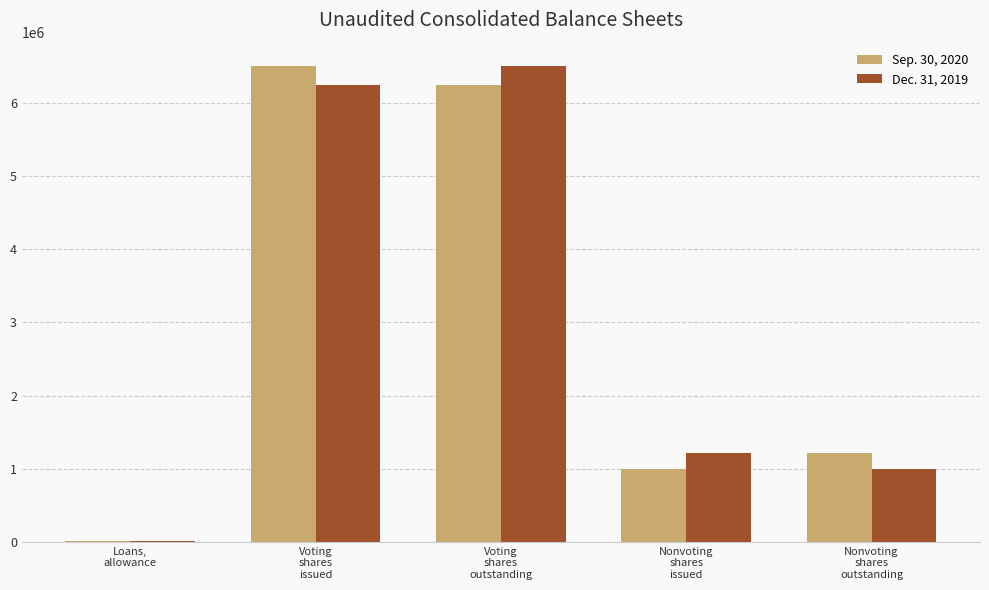

Reading left to right, list all the values displayed in this chart.

Sep. 30, 2020: Loans,
allowance=11481	Voting
shares
issued=6499183	Voting
shares
outstanding=6251975	Nonvoting
shares
issued=1000000	Nonvoting
shares
outstanding=1220000
Dec. 31, 2019: Loans,
allowance=8376	Voting
shares
issued=6251975	Voting
shares
outstanding=6499183	Nonvoting
shares
issued=1220000	Nonvoting
shares
outstanding=1000000